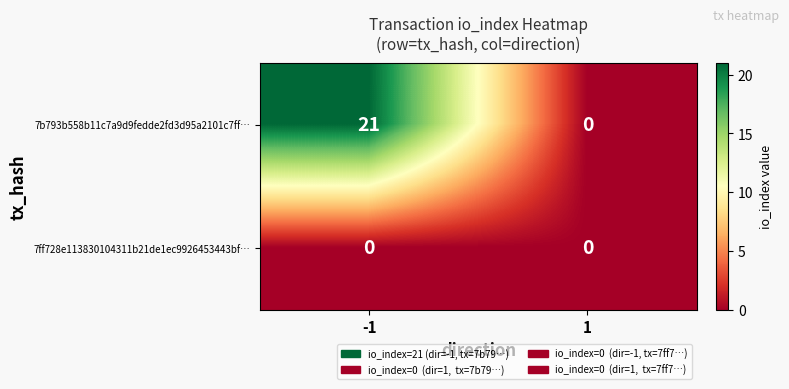

What is the sum of all 7b793b558b11c7a9d9fedde2fd3d95a2101c7ff… values?

21